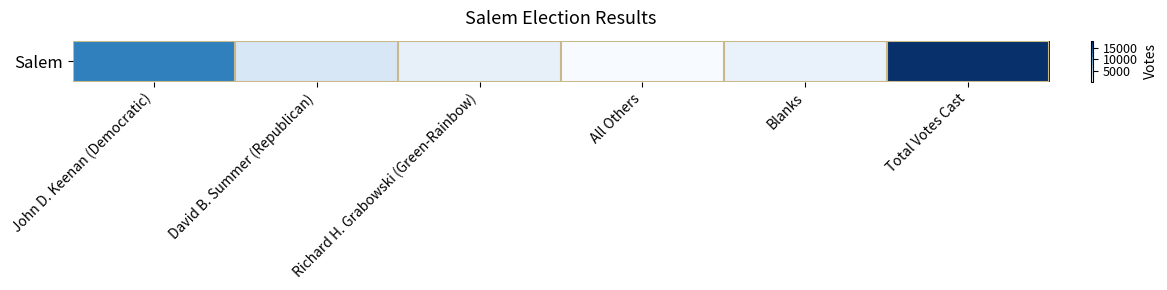

Reading left to right, what are all the values shown in this chart?

John D. Keenan (Democratic)=12539	David B. Summer (Republican)=2846	Richard H. Grabowski (Green-Rainbow)=1482	All Others=28	Blanks=1245	Total Votes Cast=18140